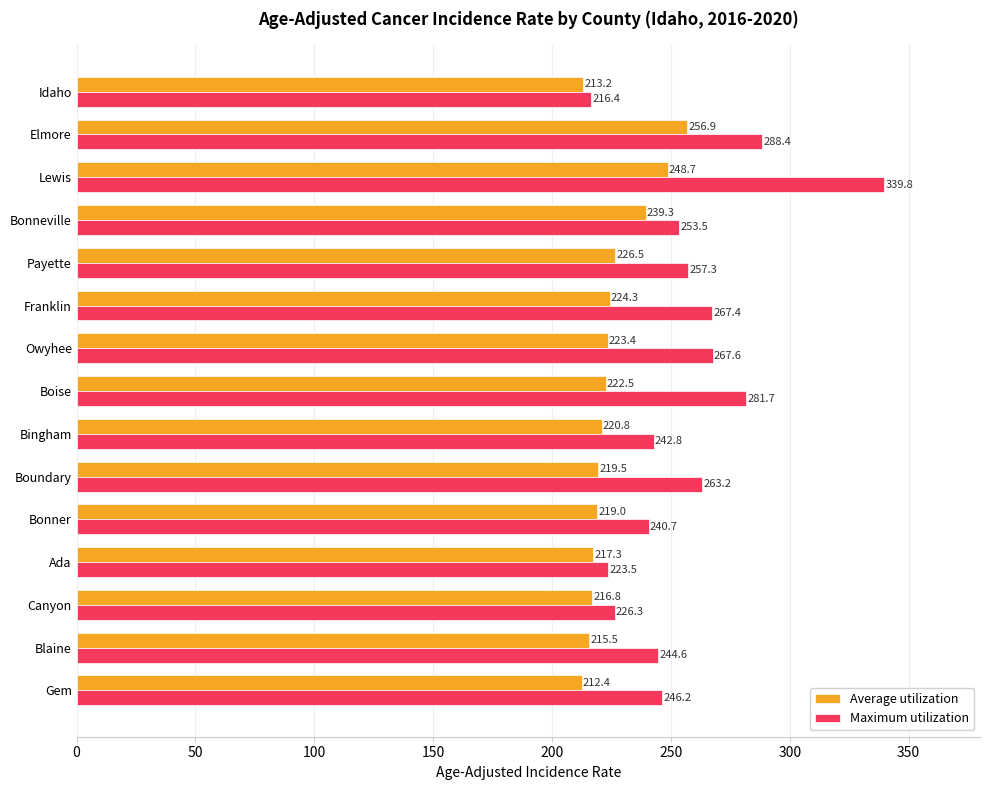

Which series has the largest total across all categories?

Maximum utilization